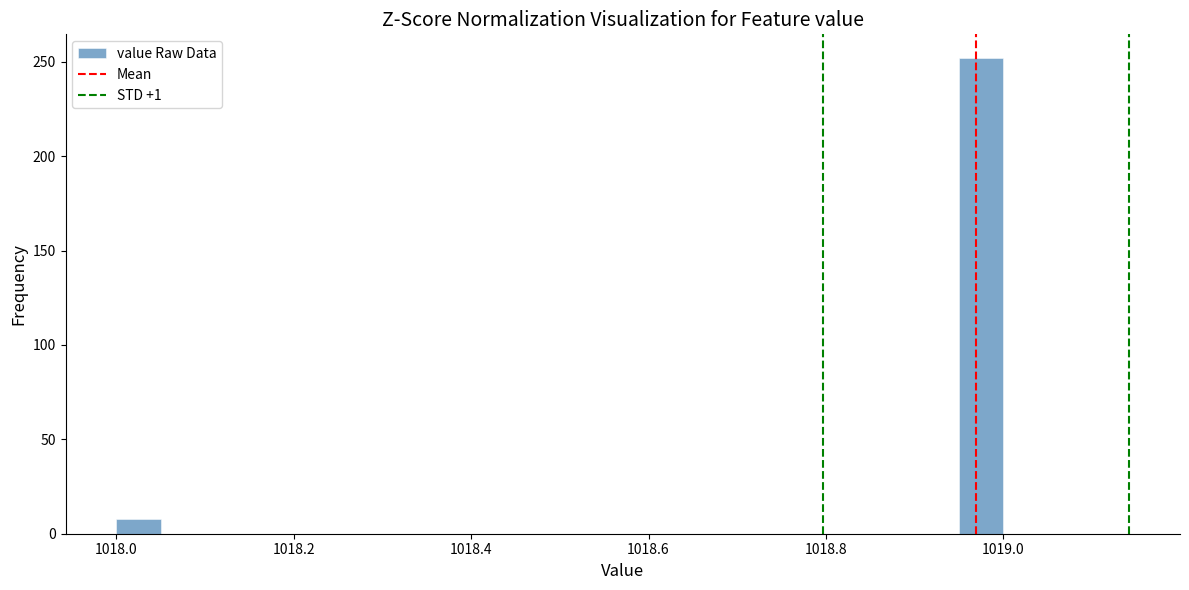

Around what value on the x-axis is the tallest bar? Give the approximate position of its centre, as read against the axis.

1018.98